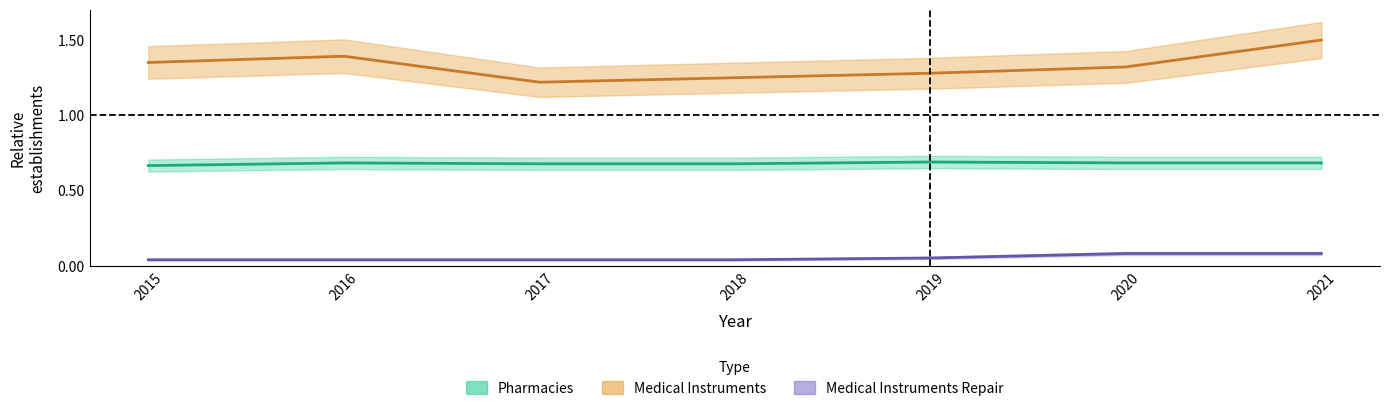

Which category has the highest value in the Medical instruments repair series?

2020